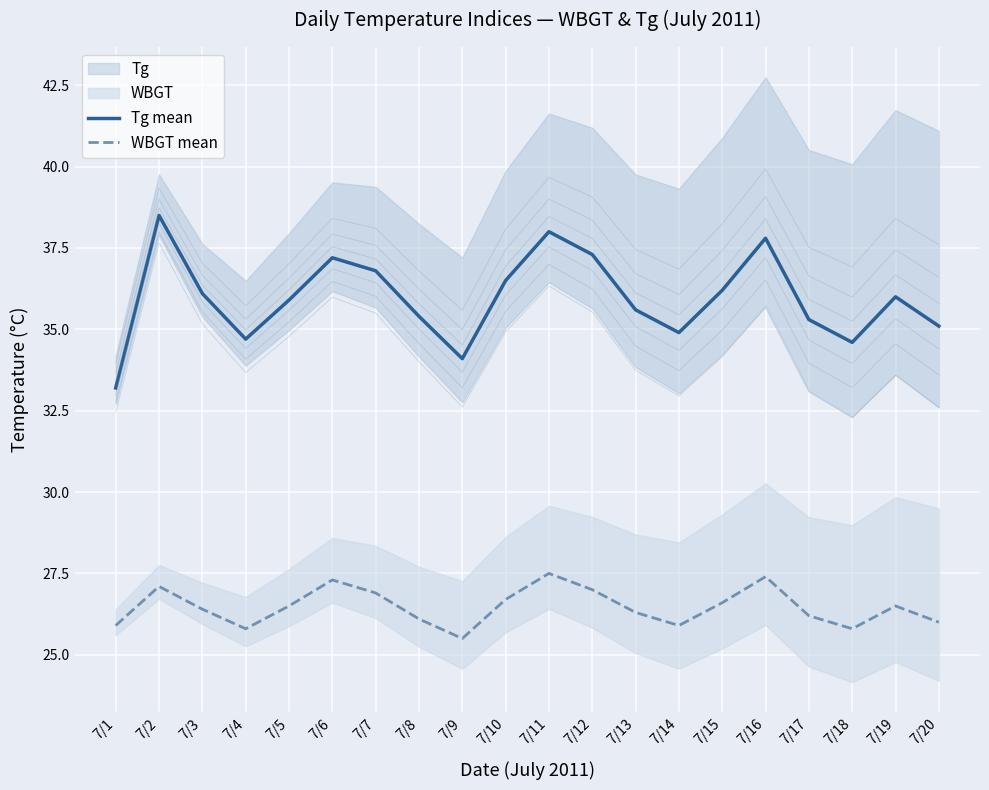

Reading left to right, extract all data points from this chart.

Tg mean: 7/1=33.2	7/2=38.5	7/3=36.1	7/4=34.7	7/5=35.9	7/6=37.2	7/7=36.8	7/8=35.4	7/9=34.1	7/10=36.5	7/11=38.0	7/12=37.3	7/13=35.6	7/14=34.9	7/15=36.2	7/16=37.8	7/17=35.3	7/18=34.6	7/19=36.0	7/20=35.1
WBGT mean: 7/1=25.9	7/2=27.1	7/3=26.4	7/4=25.8	7/5=26.5	7/6=27.3	7/7=26.9	7/8=26.1	7/9=25.5	7/10=26.7	7/11=27.5	7/12=27.0	7/13=26.3	7/14=25.9	7/15=26.6	7/16=27.4	7/17=26.2	7/18=25.8	7/19=26.5	7/20=26.0